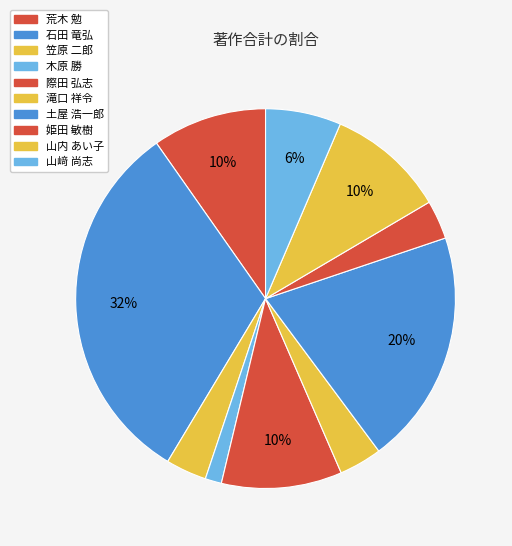

What is the total percentage of 荒木 勉 and 笠原 二郎?

13.2%